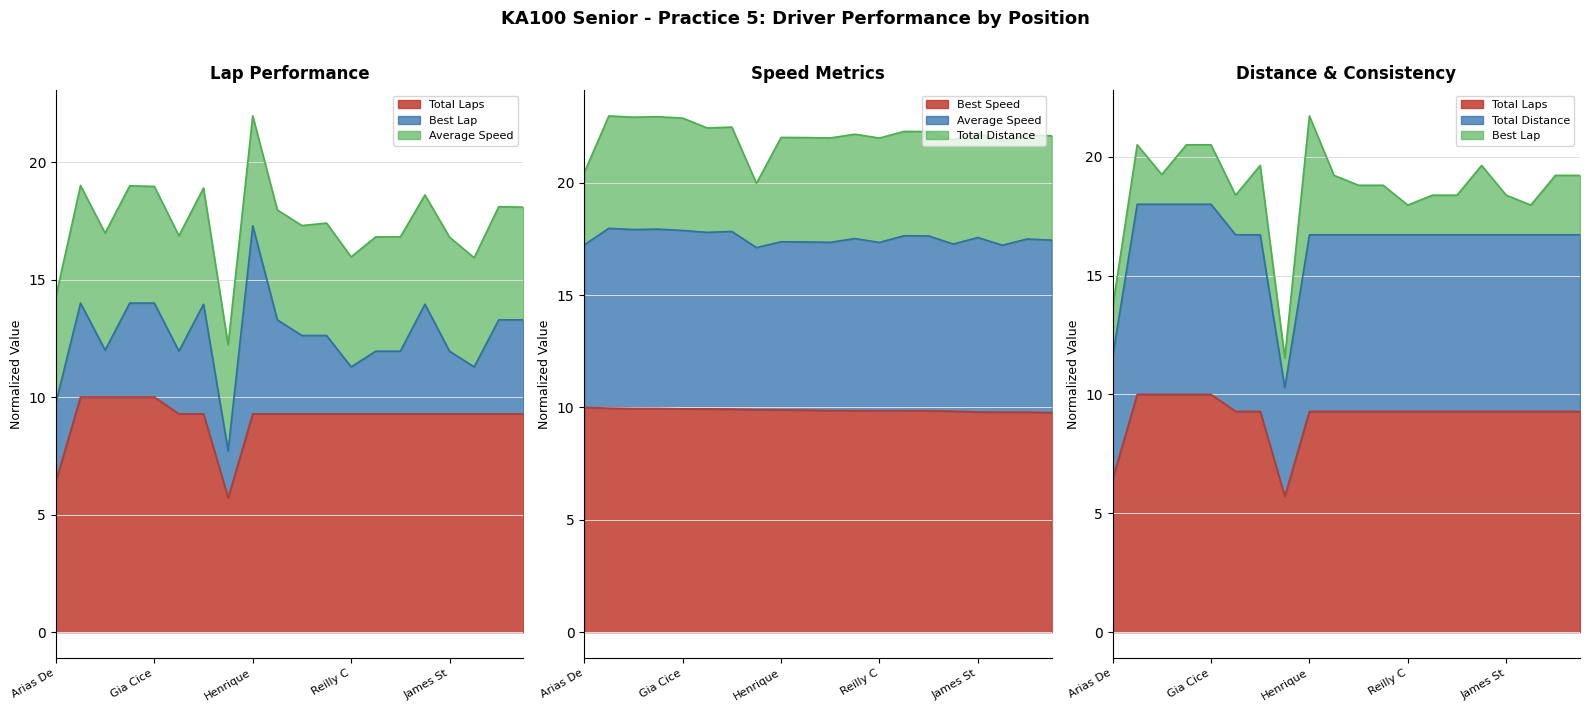

Which series has the widest spread of values?

Total Laps